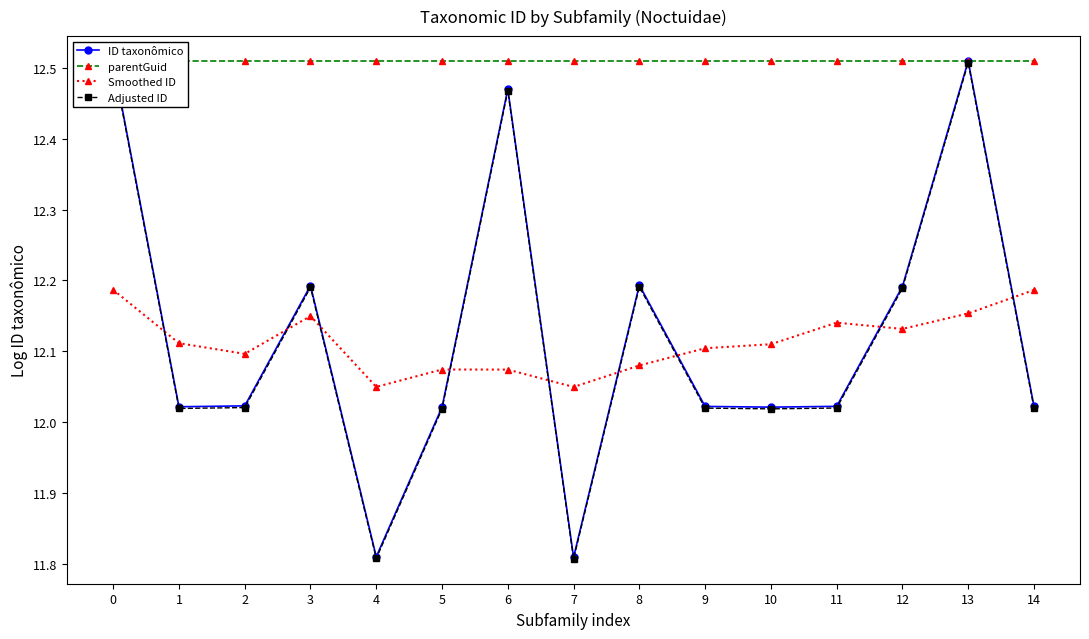

Is the value of ID taxonômico at 2 greater than the value of Adjusted ID at 5?

Yes